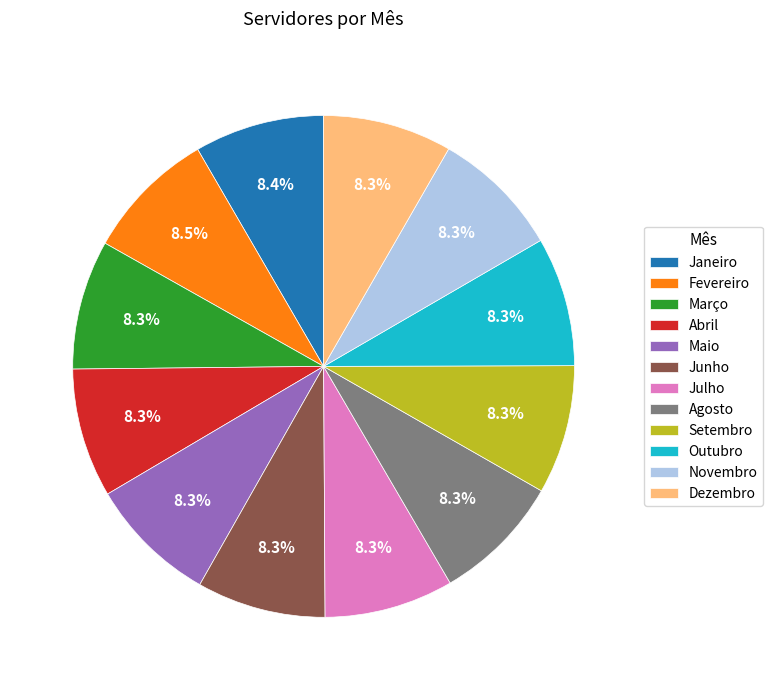

How many segments does this pie chart have?

12